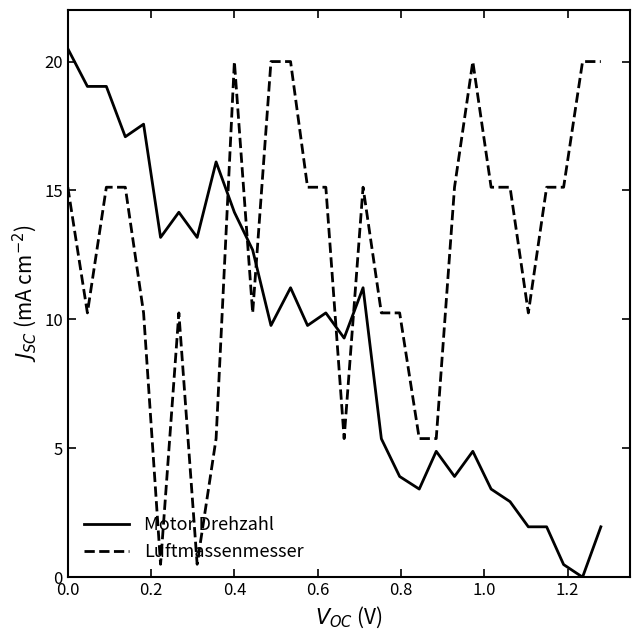

How many intersections are there between Luftmassenmesser and Motor Drehzahl?

5